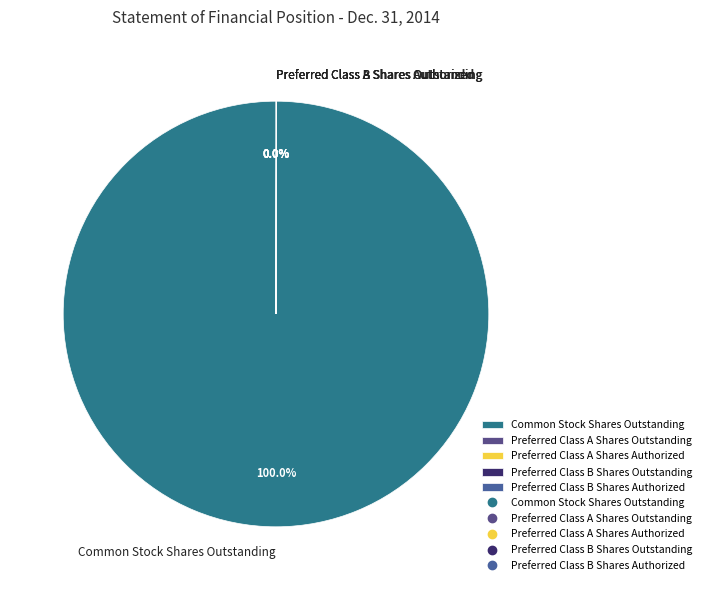

Is there a majority slice in this chart?

Yes